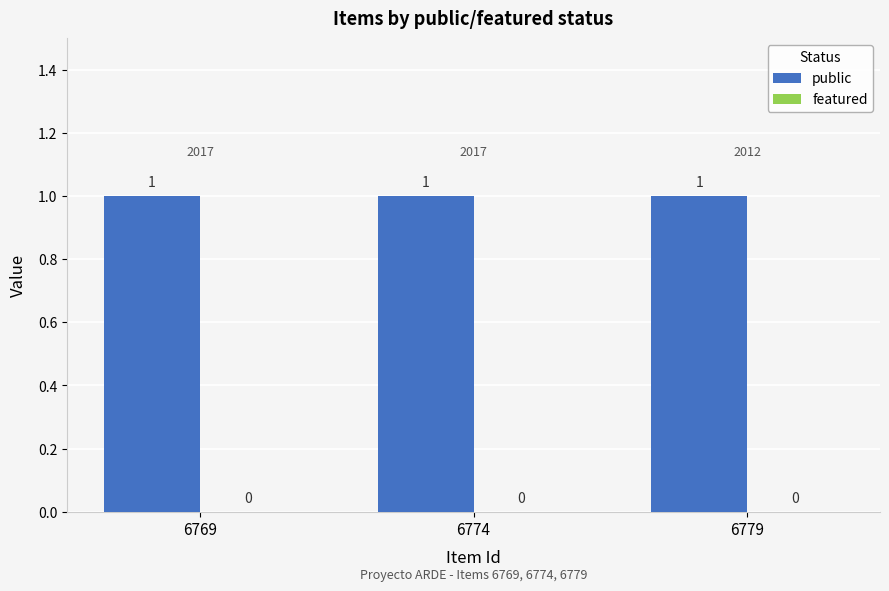

The value of public at 6774 is 0. True or false?

False